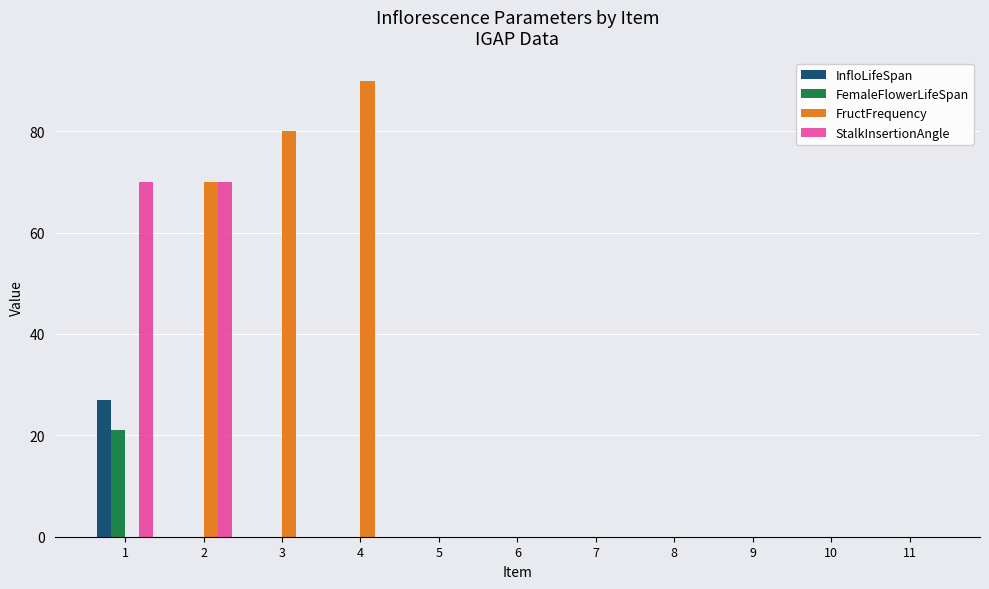

Which series has the largest total across all categories?

FructFrequency